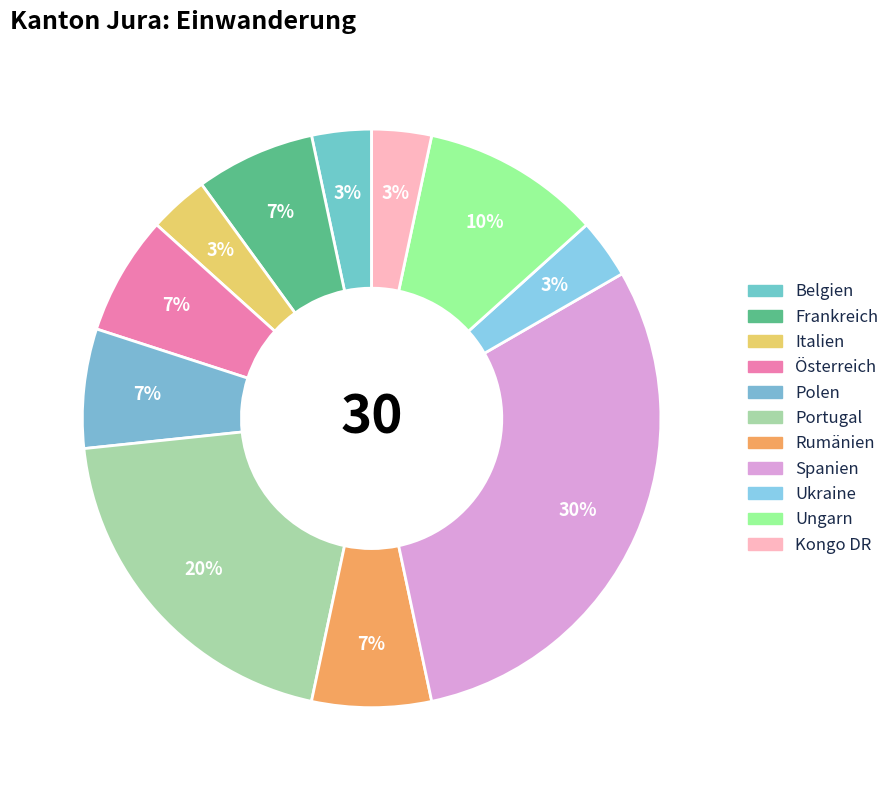

How many segments does this pie chart have?

11